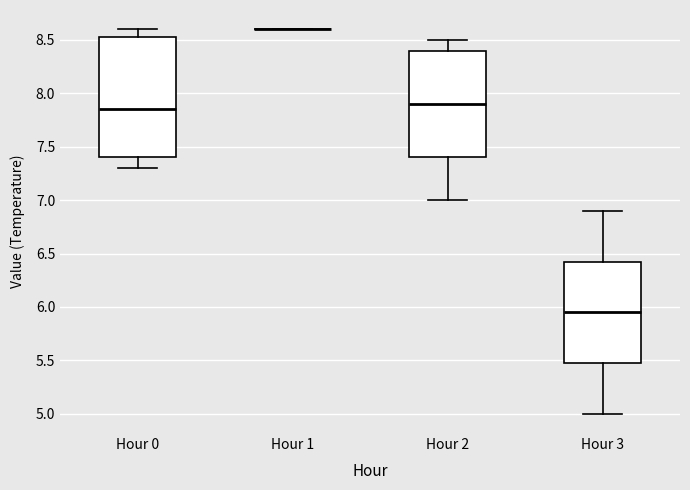

Reading left to right, transcribe this box plot: for each box, give where its median line is, the range the box spans, and where its two whiskers end, as read against the y-axis. The values are not printed on the chart, so give them approximately, as read against the axis.

Hour 0: median 7.85, box 7.40 to 8.55, whiskers 7.30 to 8.60
Hour 1: box collapsed to a line at 8.60, whiskers 8.60 to 8.60
Hour 2: median 7.90, box 7.40 to 8.40, whiskers 7.00 to 8.50
Hour 3: median 5.95, box 5.50 to 6.45, whiskers 5.00 to 6.90